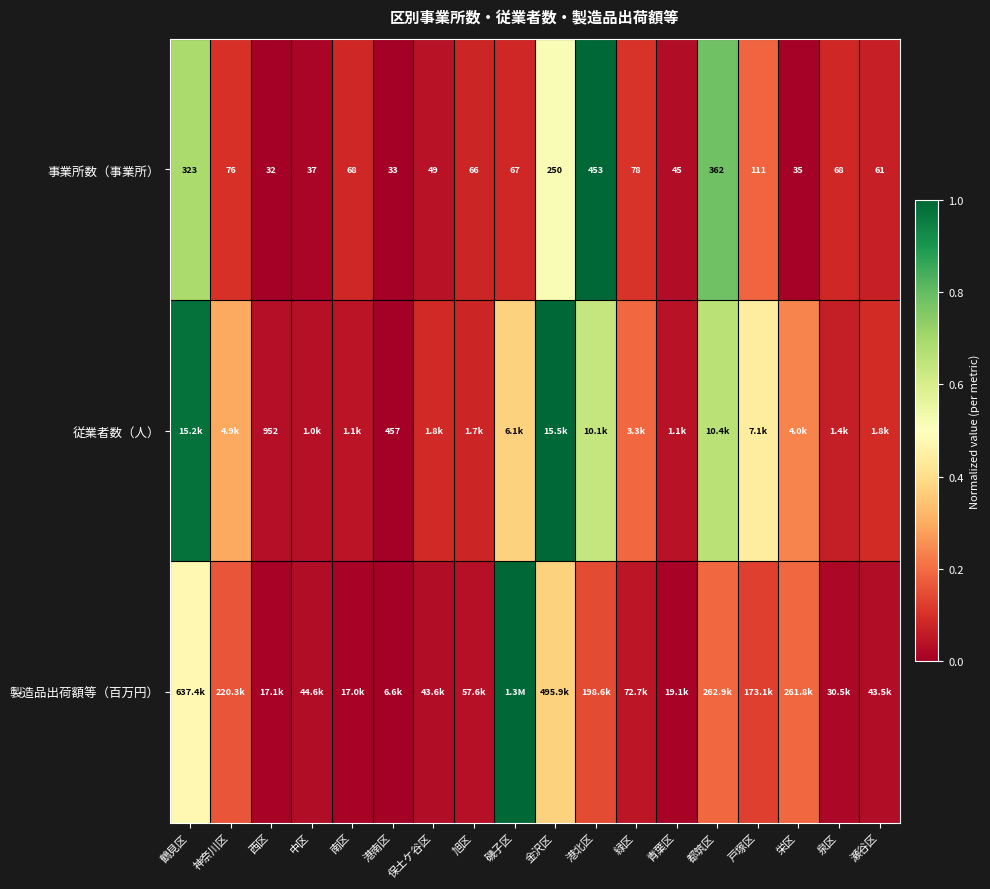

At which label is 事業所数（事業所） closest to 242?

金沢区